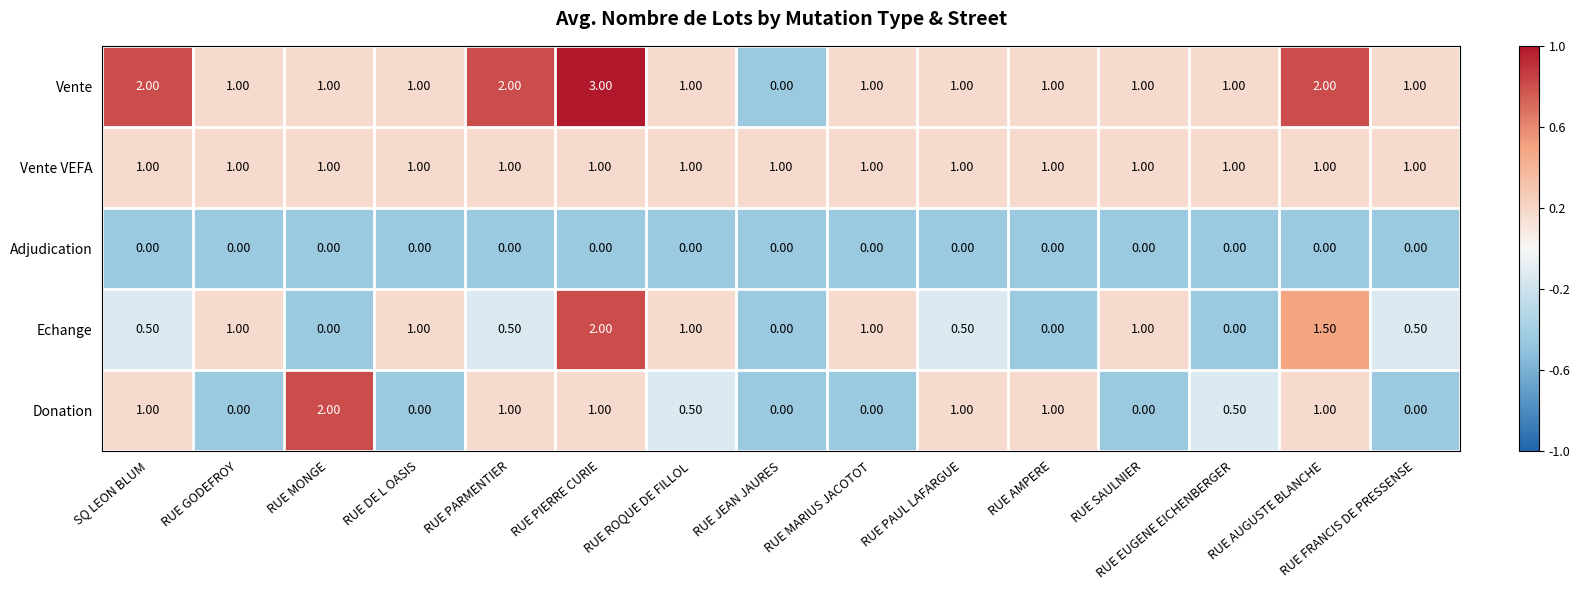

At which category does the chart reach its peak across all series?

RUE PIERRE CURIE